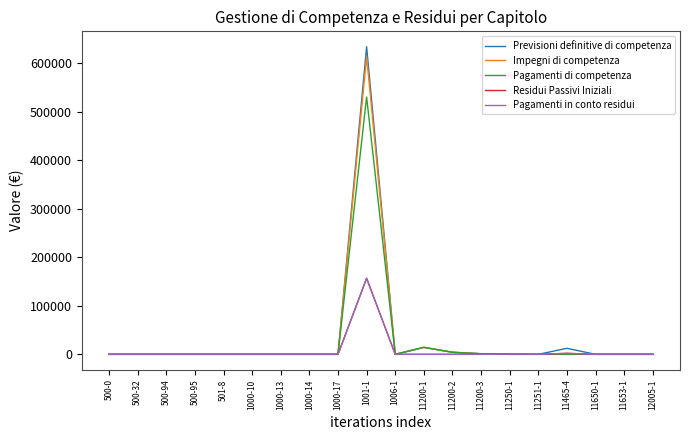

At which category does the chart reach its peak across all series?

1001-1